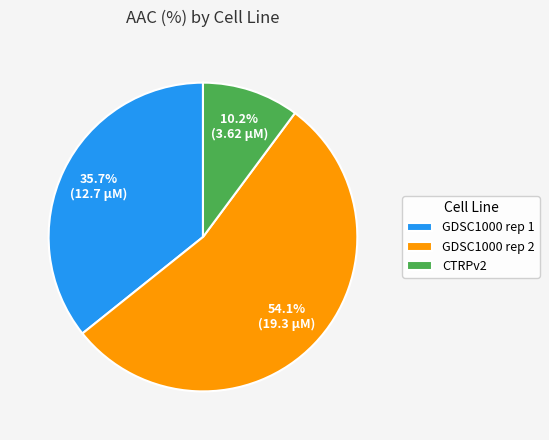

To the nearest percent, what is the average slice percentage?

33%